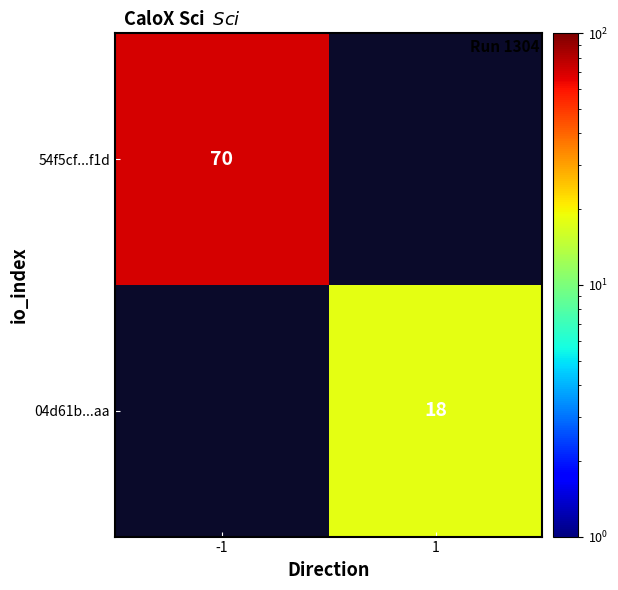

Is it true that 54f5cf...f1d equals 70 at -1?

True